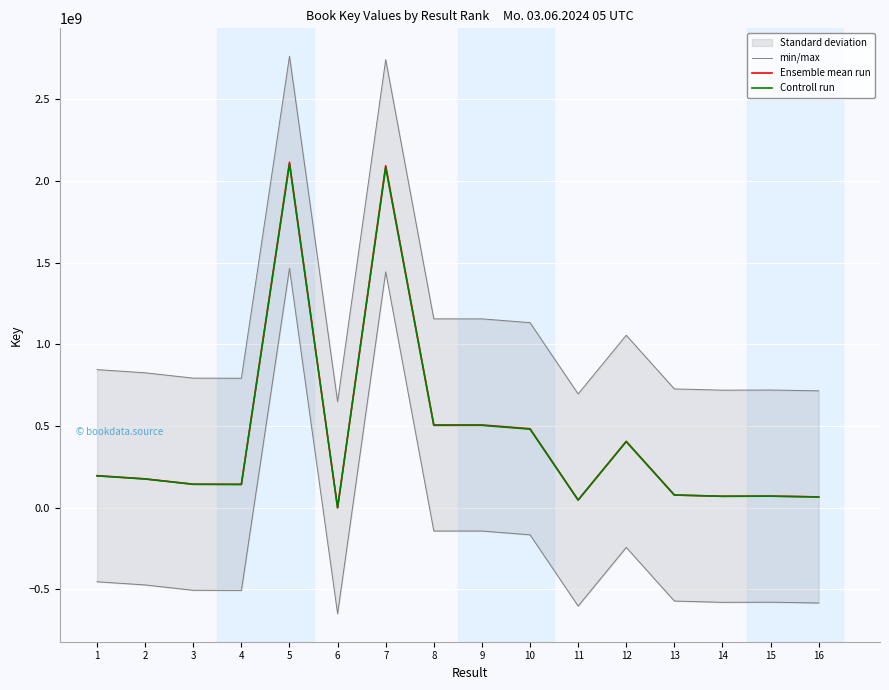

Which series has the largest total across all categories?

Ensemble mean run